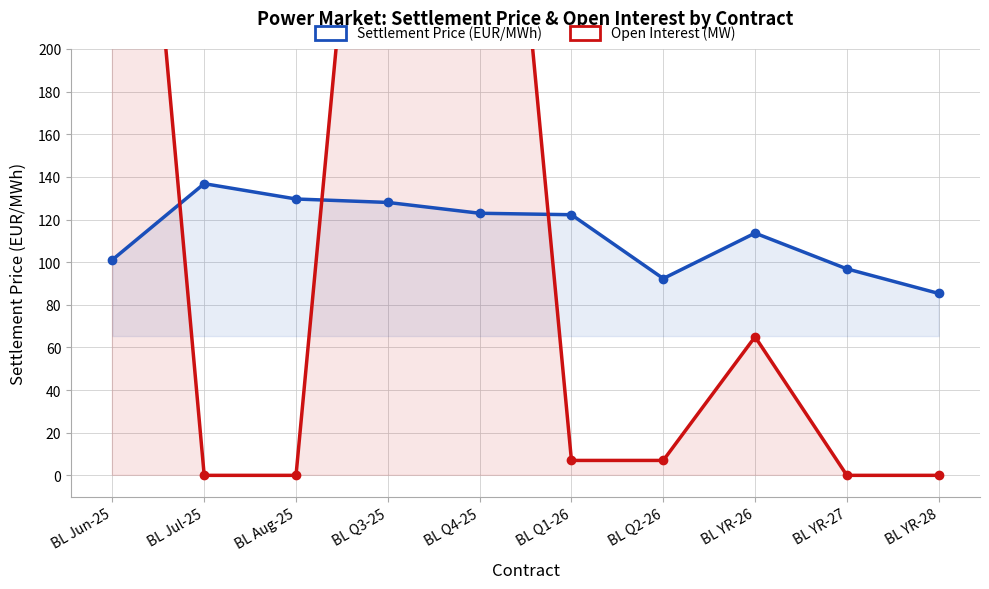

How many data points in Open Interest (MW) are above 7?

4